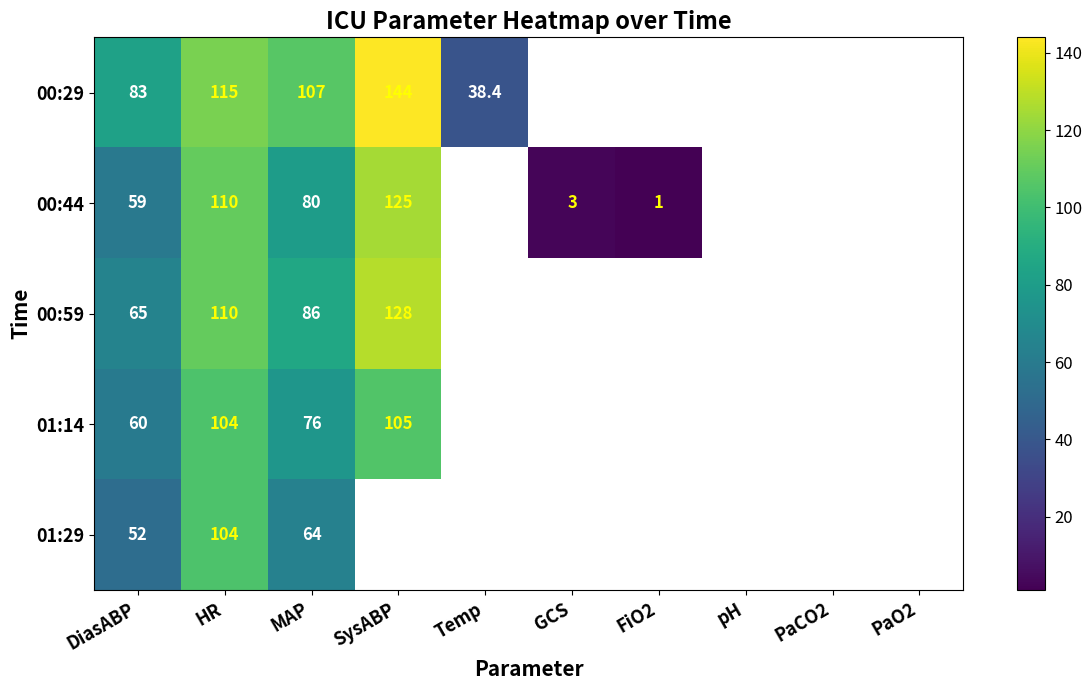

What is the greatest value displayed?

144.0